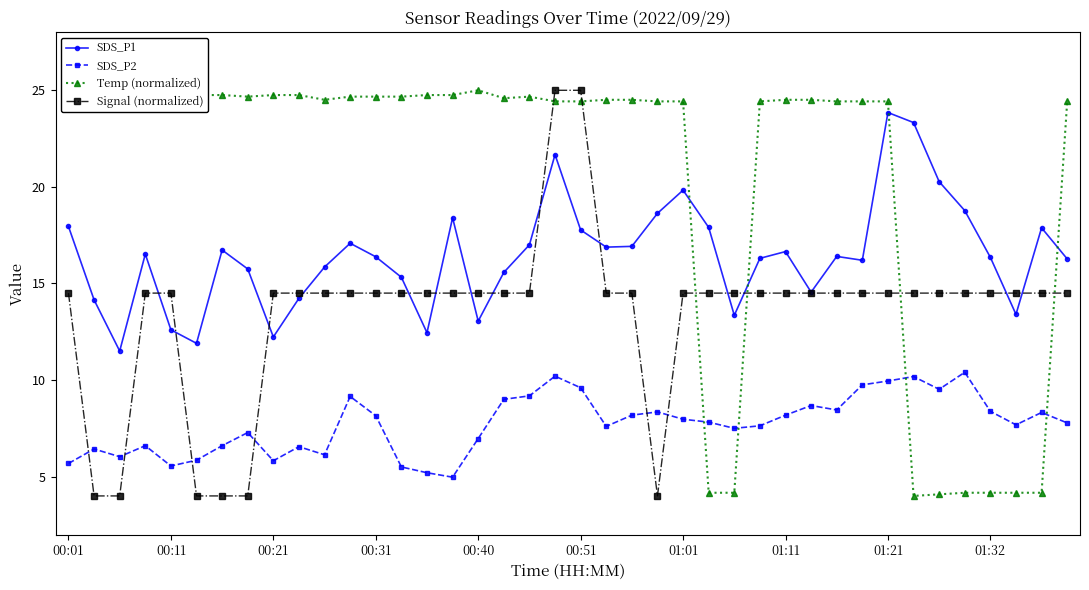

How many values in the Signal (normalized) series are below 14?

6